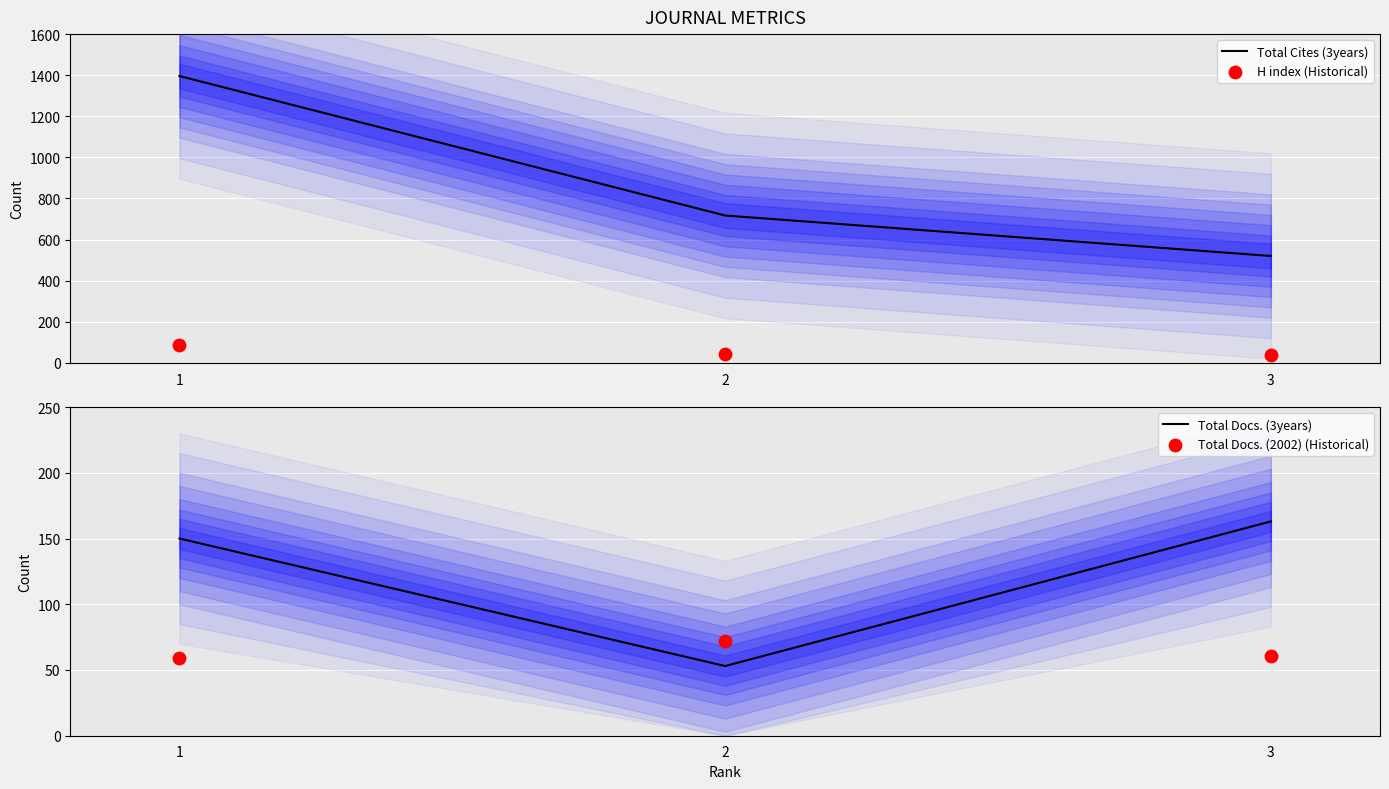

Which series has the widest spread of Y values?

Total Cites (3years)